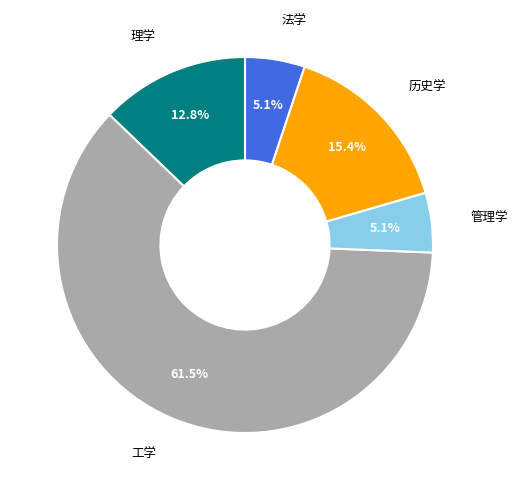

To the nearest percent, what is the difference between the largest and smallest slice percentages?

56%